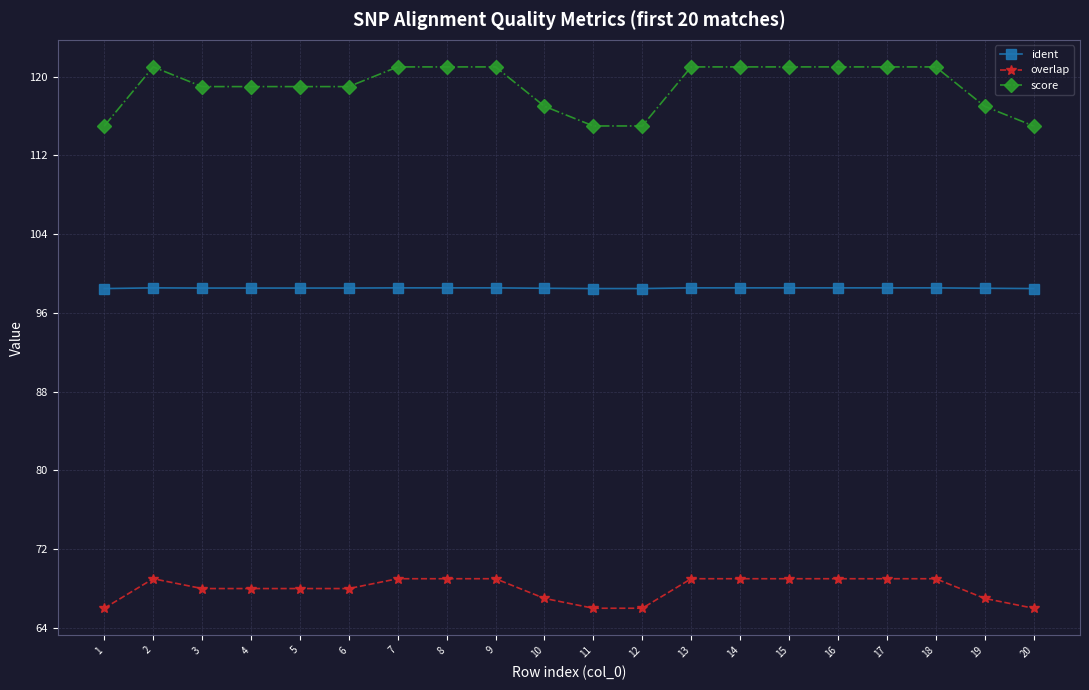

True or false: overlap has more than 0 interior local peaks.

True